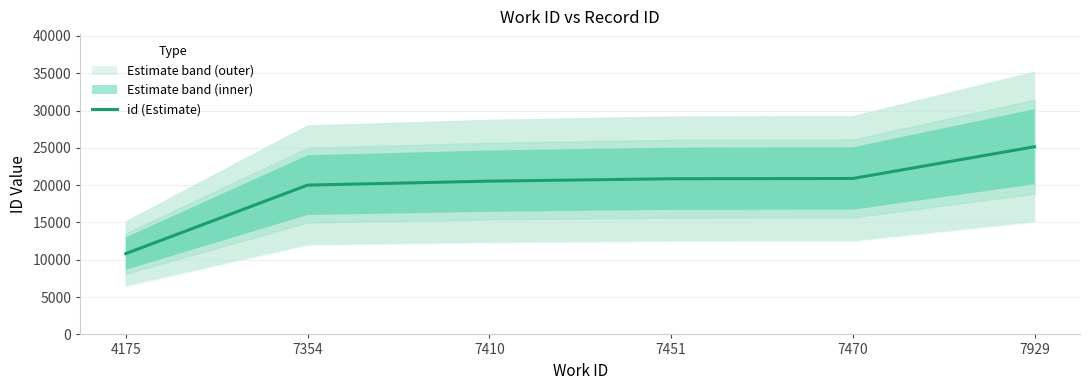

What is the approximate value at 7410?

20543